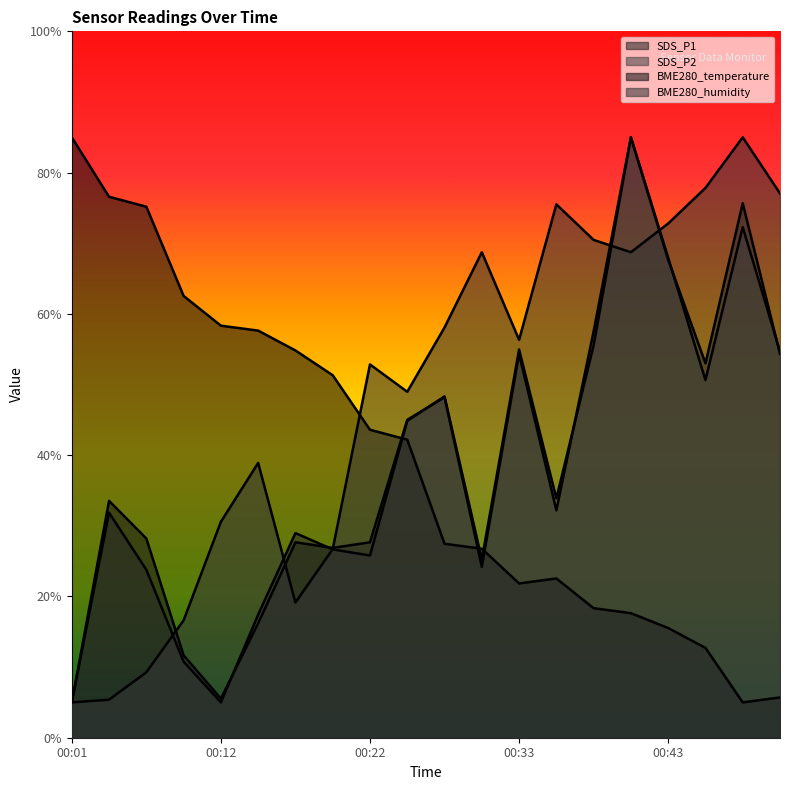

True or false: SDS_P2 and BME280_humidity intersect in this chart.

True